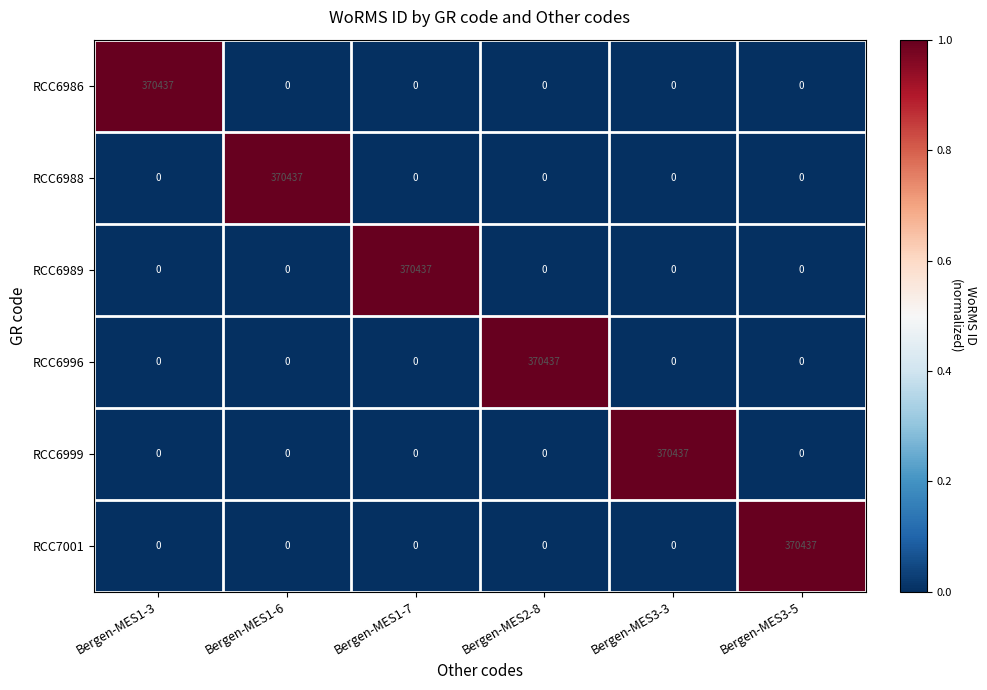

At which label does RCC6996 reach its peak?

Bergen-MES2-8